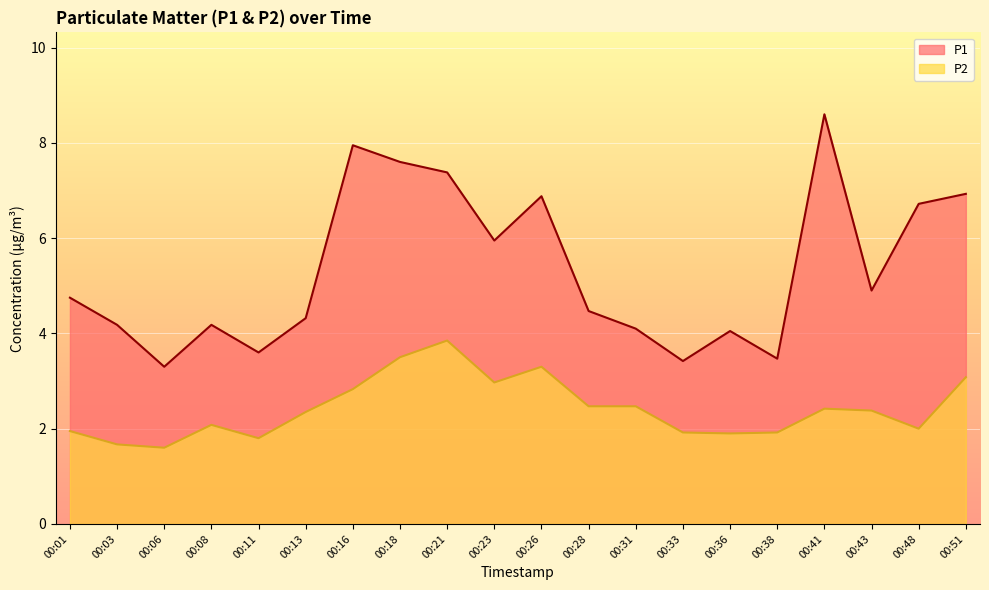

What is the value of the P1 point at the 1st from the left?

4.8